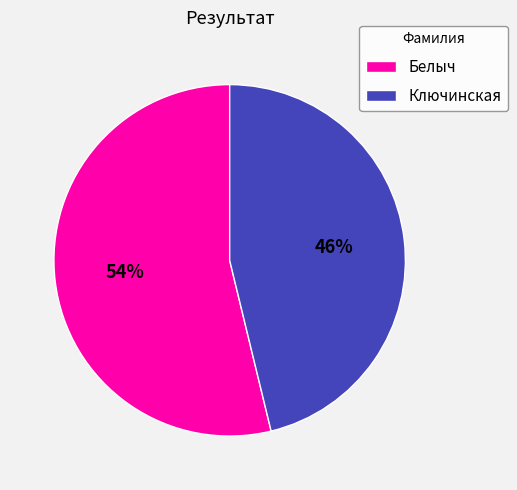

Approximately how many times larger is the value at Белыч compared to Ключинская?

1.2